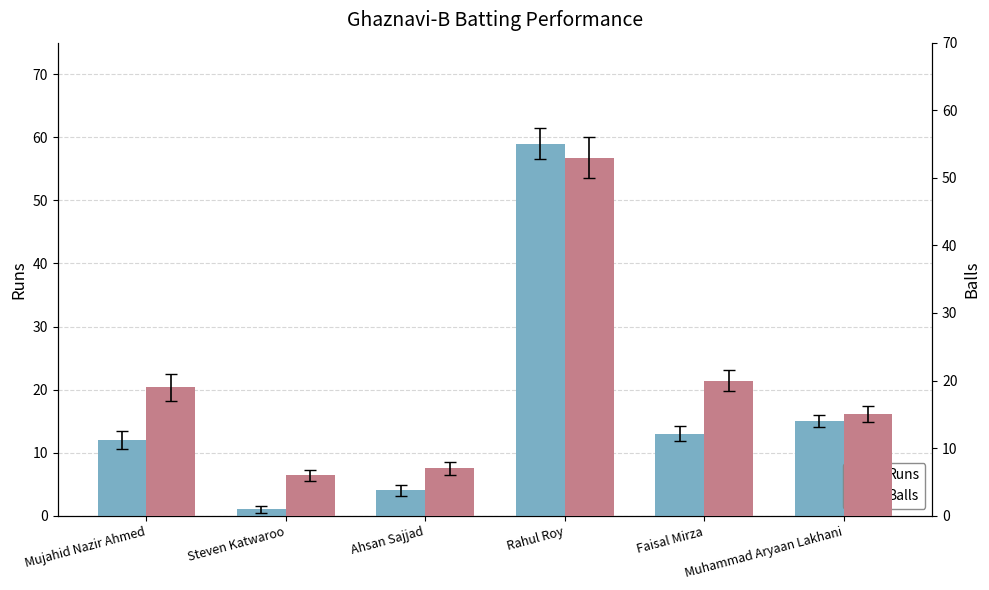

Are the bars grouped side by side (vs. stacked)?

Yes